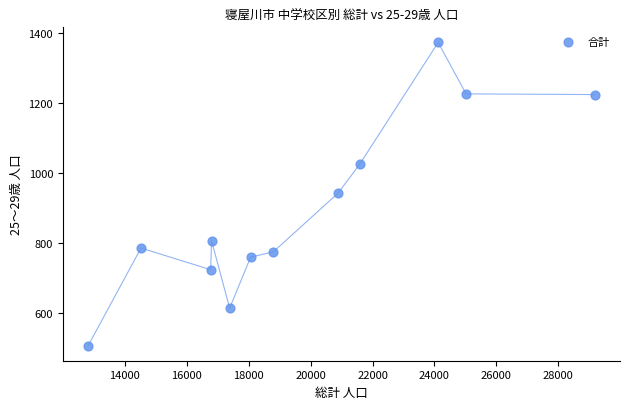

What is the average Y value?

897